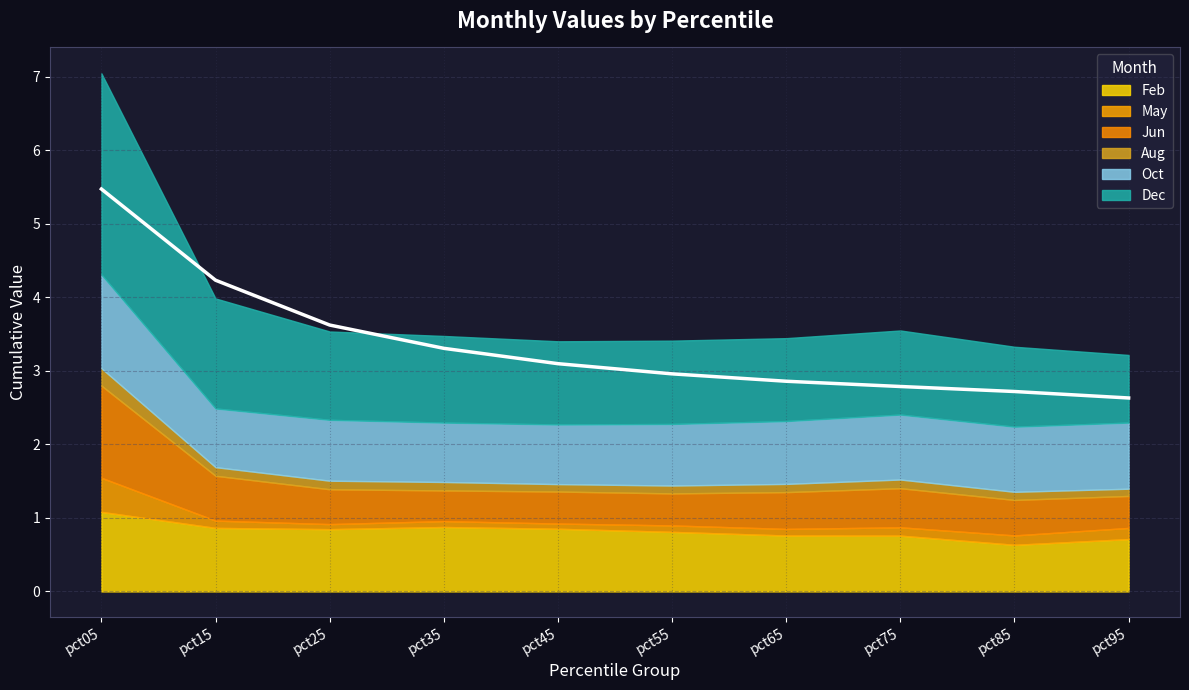

At which category does the chart reach its minimum across all series?

pct25